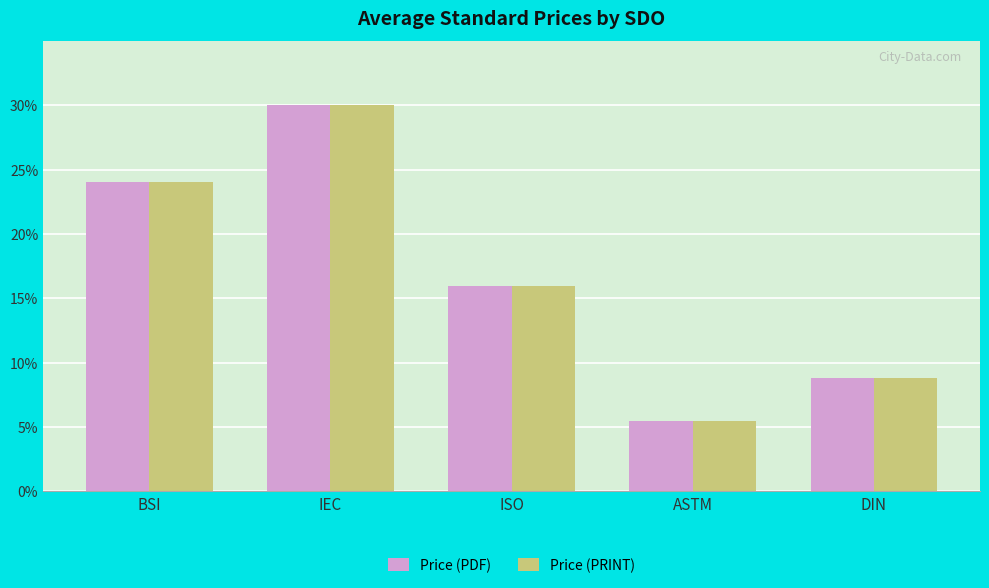

What is the value of the Price (PRINT) bar at the 1st from the left?

24.1